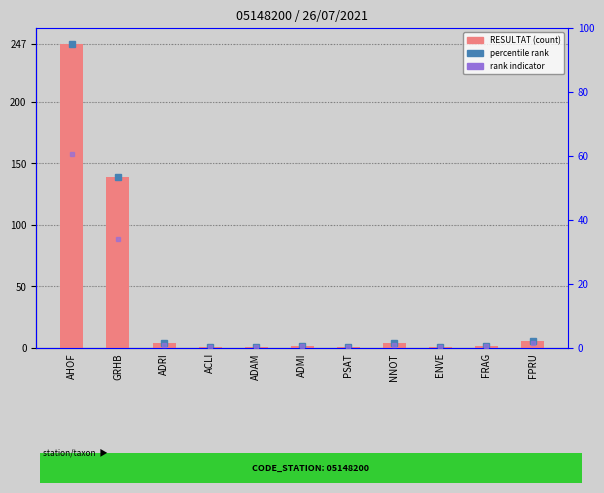

The rank series shows 1.0 at NNOT. True or false?

True